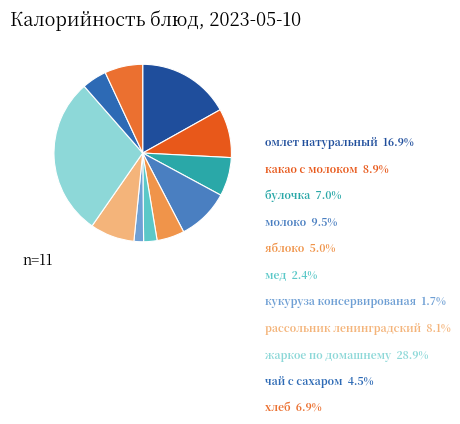

Which has a higher value, жаркое по домашнему or мед?

жаркое по домашнему